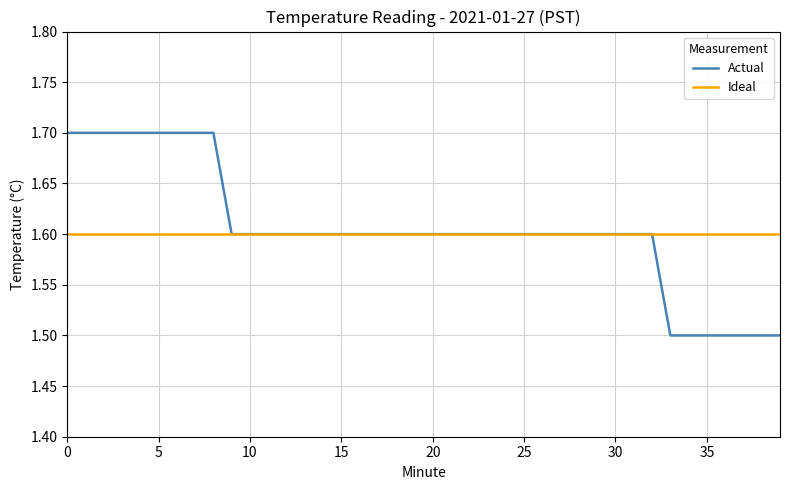

Which series has the largest range (max minus min)?

Actual